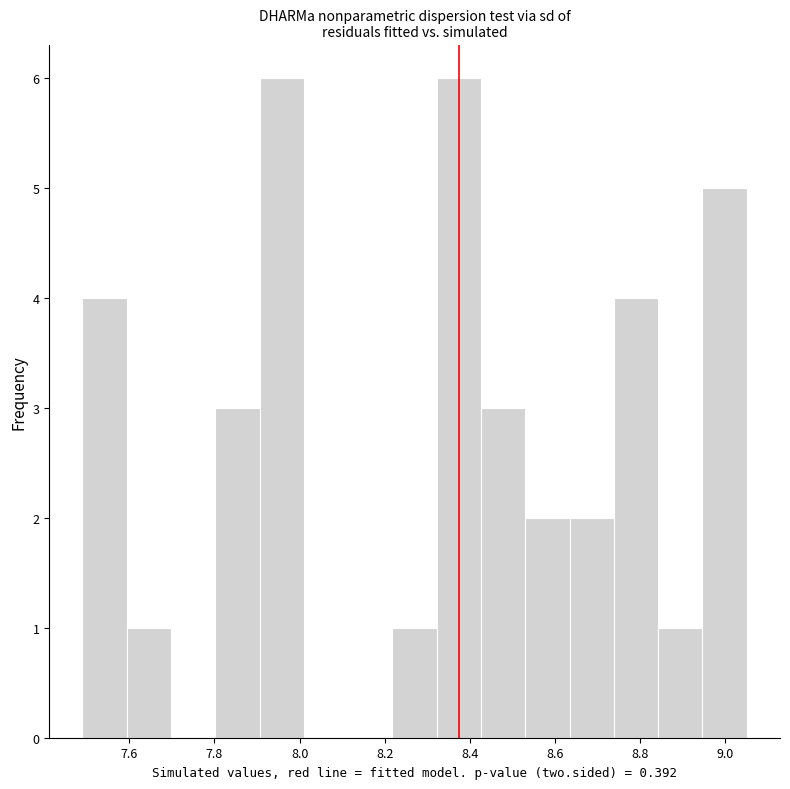

Reading left to right, transcribe this chart: for each bar, give the range it covers on the x-axis and its height. Neither the bar edges nor the heights are printed on the chart, so give them approximately, as read against the axes.

7.490 to 7.594: 4
7.594 to 7.698: 1
7.698 to 7.802: 0
7.802 to 7.906: 3
7.906 to 8.010: 6
8.010 to 8.114: 0
8.114 to 8.218: 0
8.218 to 8.322: 1
8.322 to 8.426: 6
8.426 to 8.530: 3
8.530 to 8.634: 2
8.634 to 8.738: 2
8.738 to 8.842: 4
8.842 to 8.946: 1
8.946 to 9.050: 5